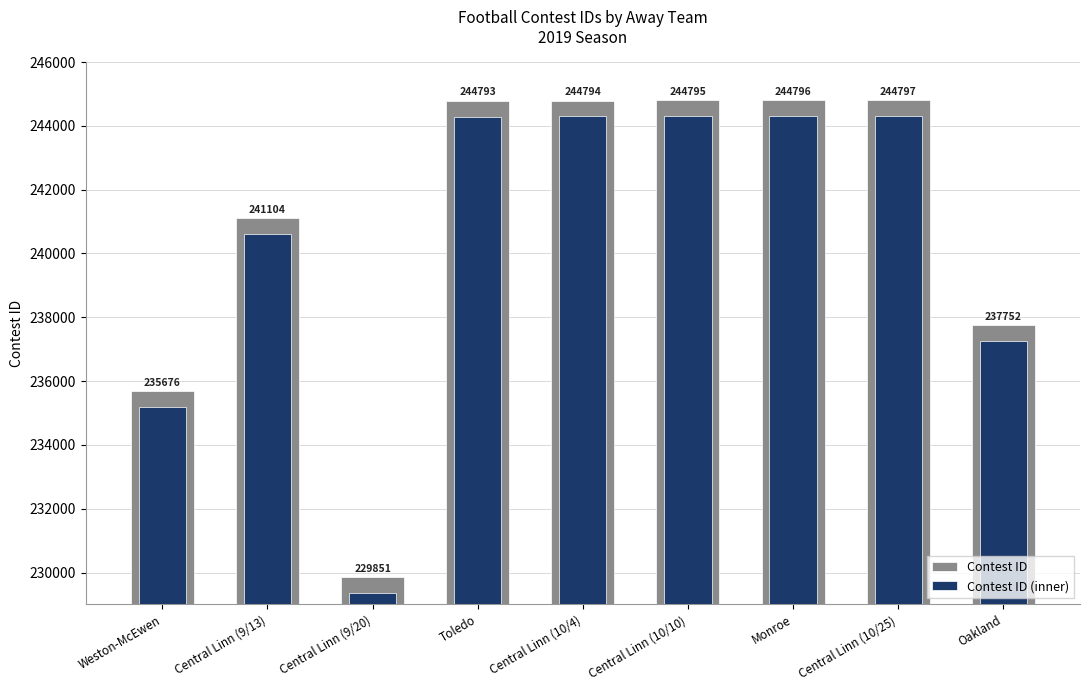

List the labels in order of Contest ID value, largest first.

Central Linn (10/25), Monroe, Central Linn (10/10), Central Linn (10/4), Toledo, Central Linn (9/13), Oakland, Weston-McEwen, Central Linn (9/20)